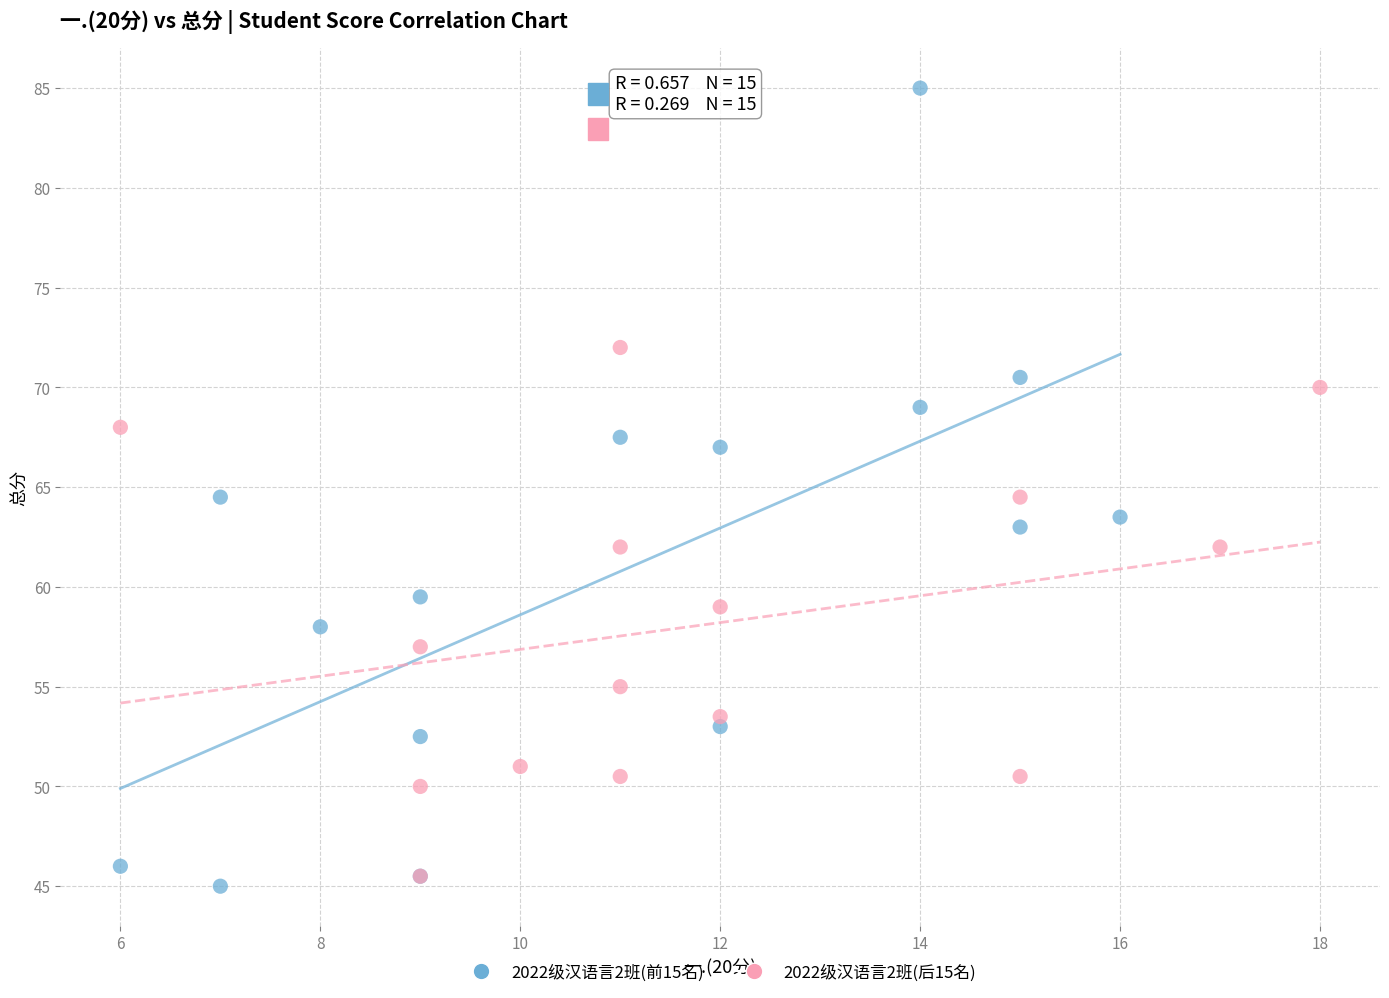

Which series reaches the maximum Y coordinate?

2022级汉语言2班(前15名)